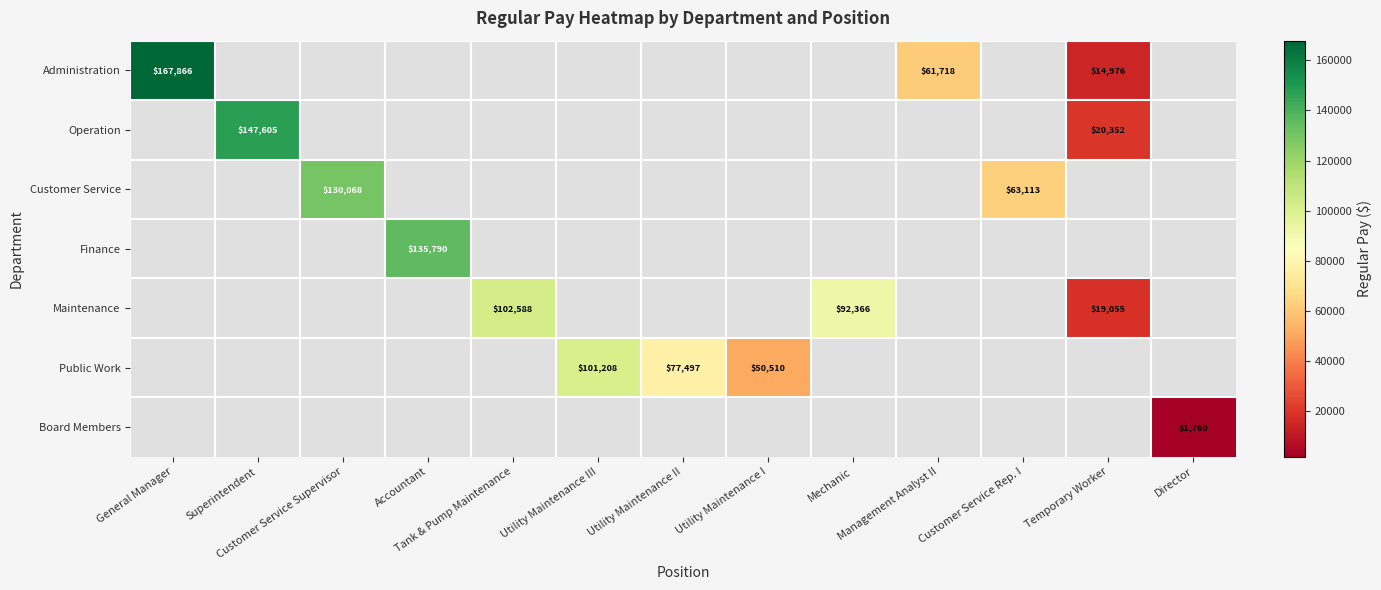

At how many categories does at least one series exceed 92041?

7